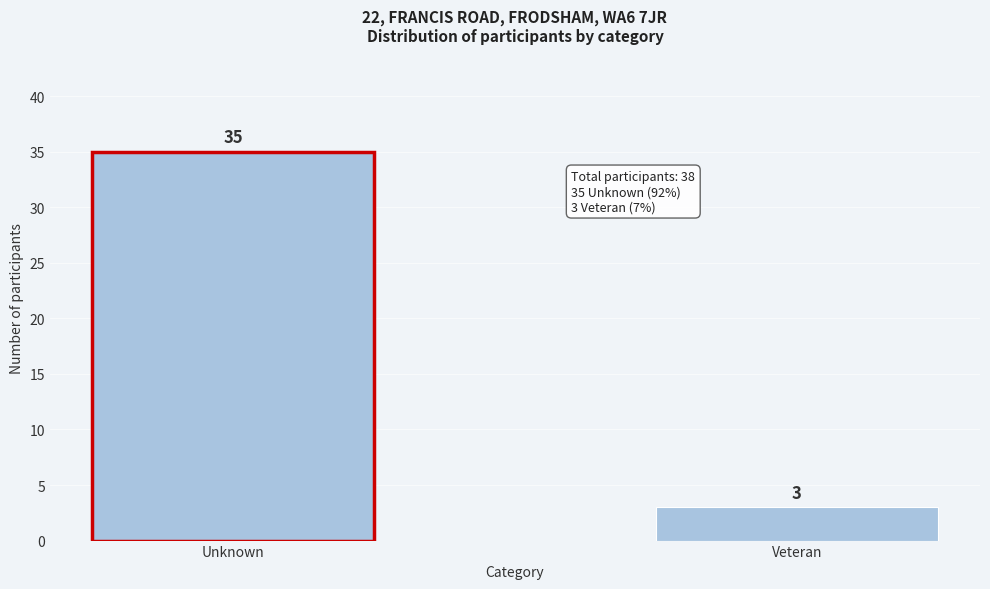

Reading left to right, extract all data points from this chart.

35	3